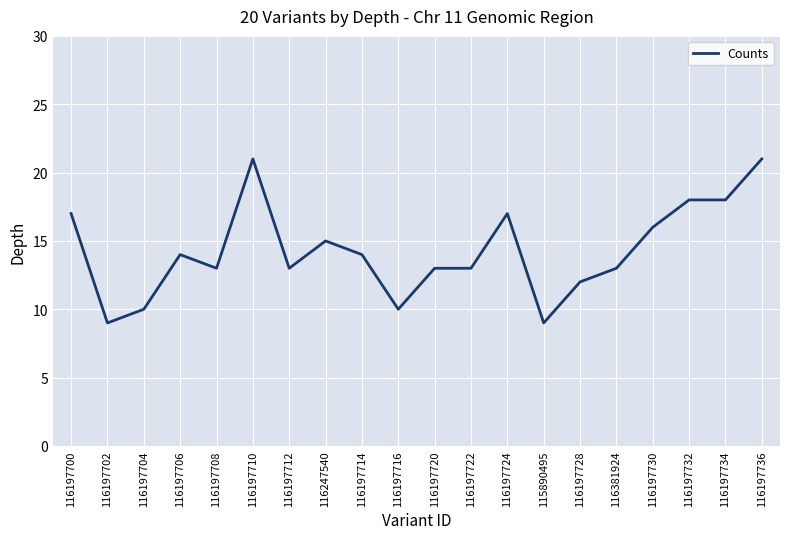

Count the number of data series in this chart.

1